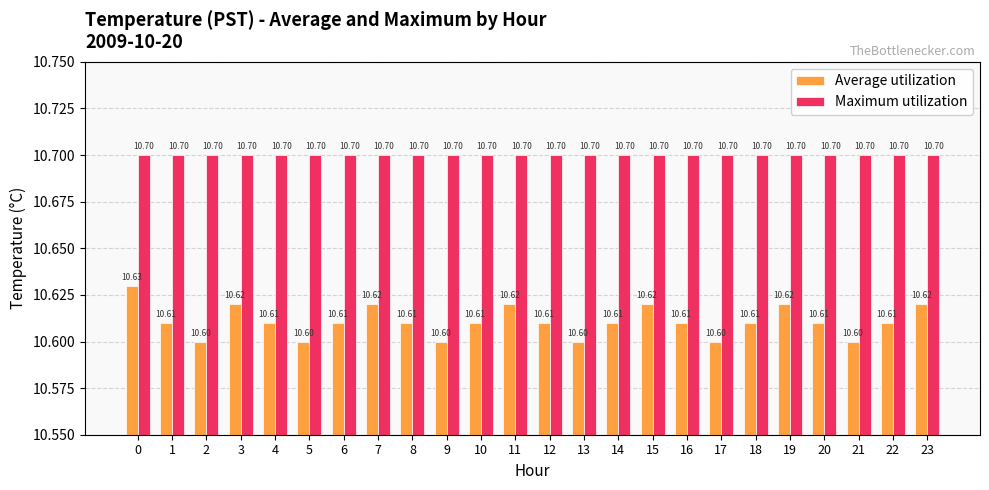

Rank the series by their maximum value, from highest to lowest.

Maximum utilization, Average utilization